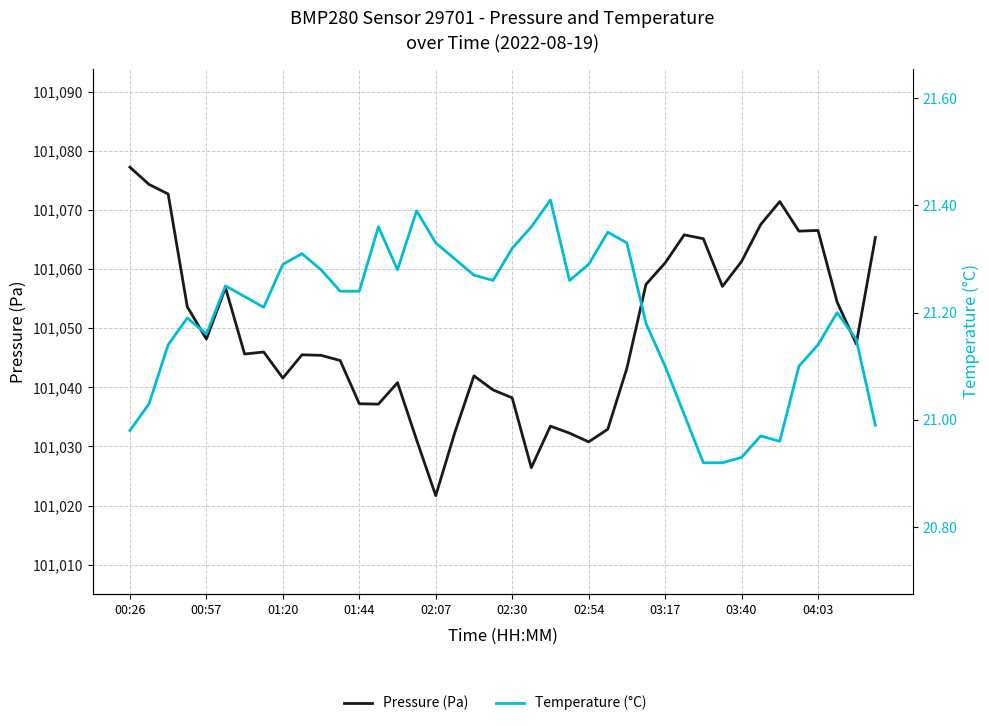

Is it true that Pressure (Pa) equals 101066.5 at 04:03?

True